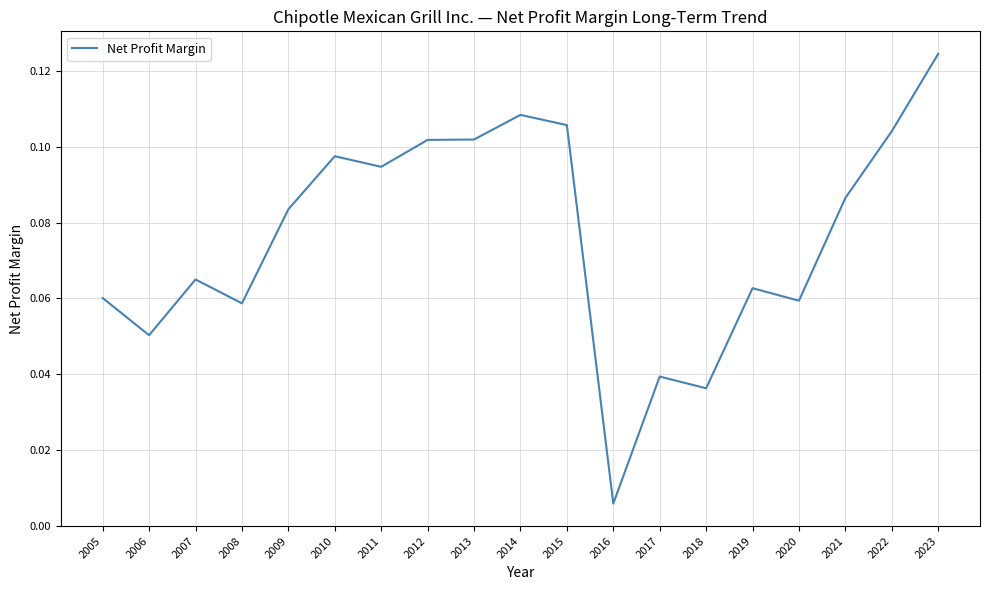

How many lines are shown in the chart?

1